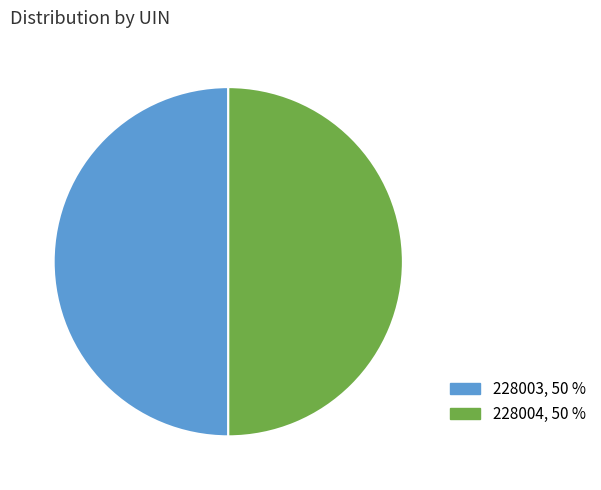

The 228003 slice represents 61% of the pie. True or false?

False